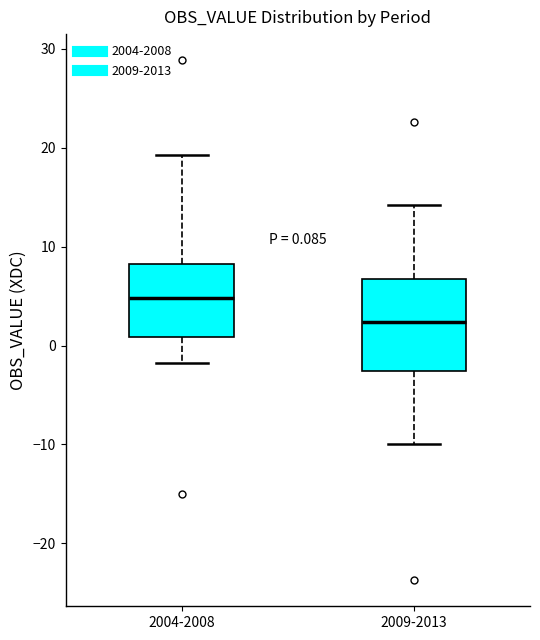

Which box is the tallest, from its lower edge to its upper edge?

2009-2013